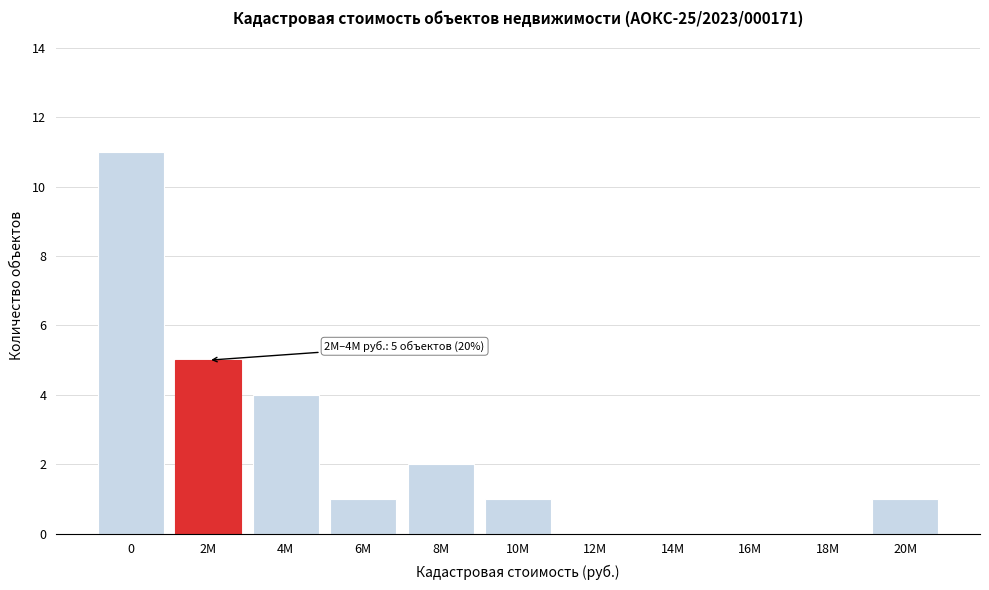

Reading right to left, list all the values displayed in this chart.

20M=1	18M=0	16M=0	14M=0	12M=0	10M=1	8M=2	6M=1	4M=4	2M=5	0=11